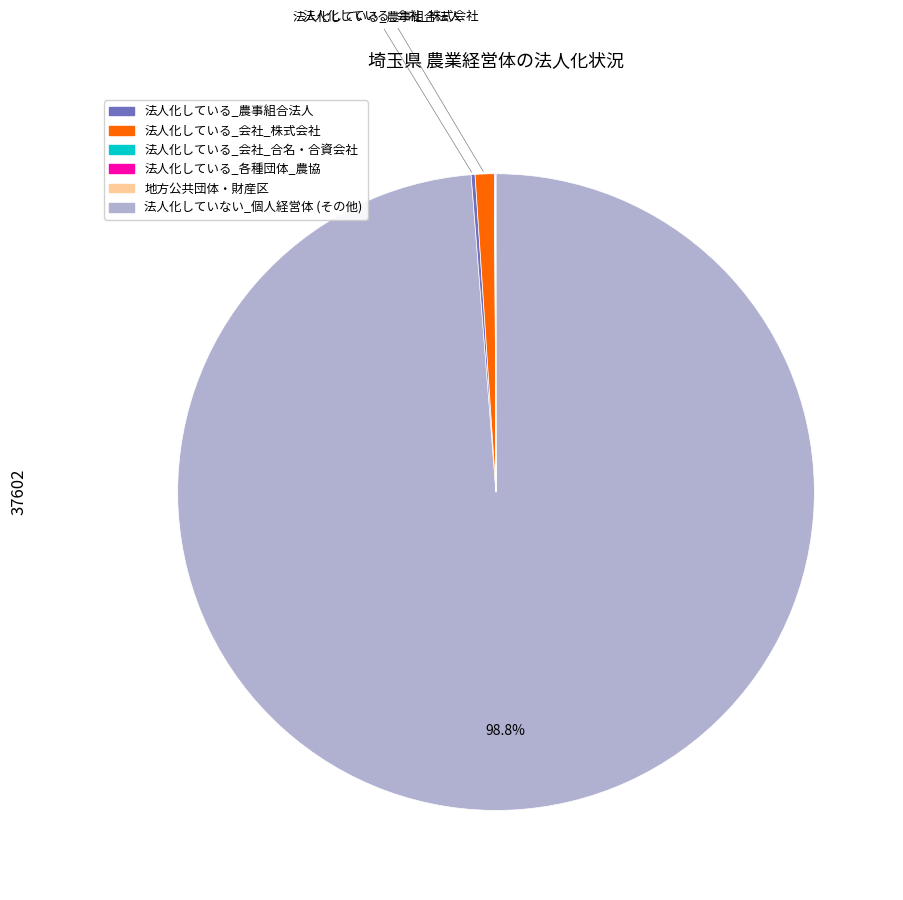

Is there a majority slice in this chart?

Yes